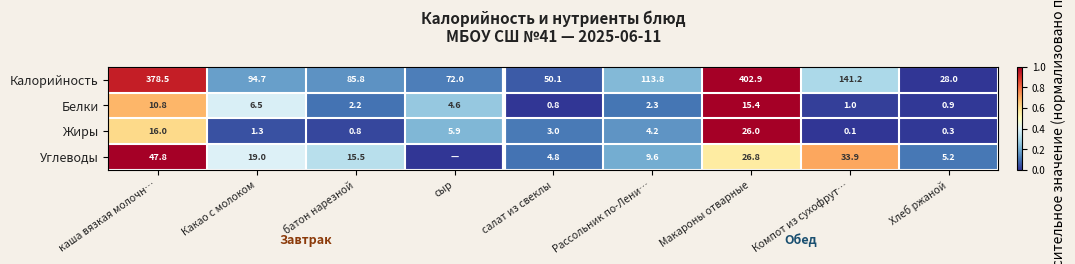

At Компот из сухофрут…, list the series in order from largest to smallest.

Калорийность, Углеводы, Белки, Жиры